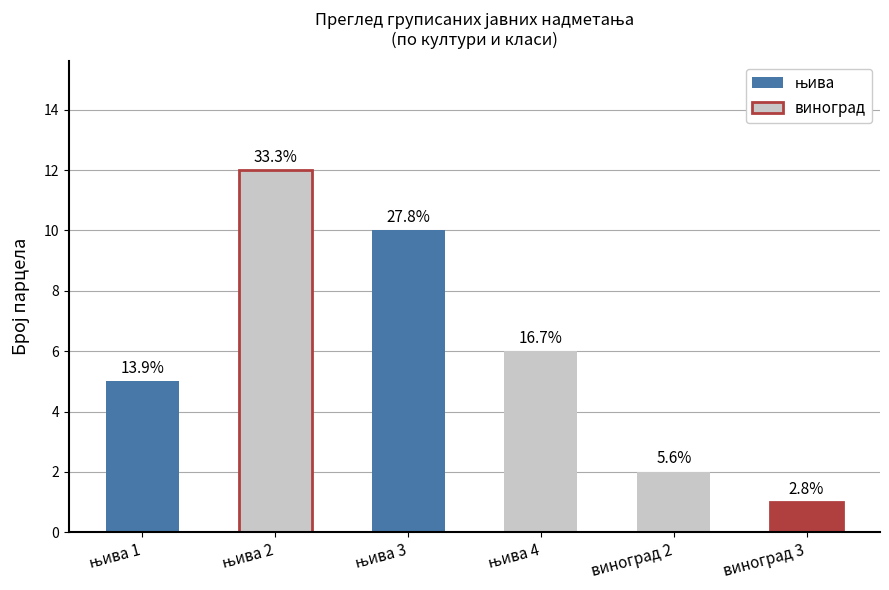

What is the difference between the values at њива 1 and виноград 2?

3